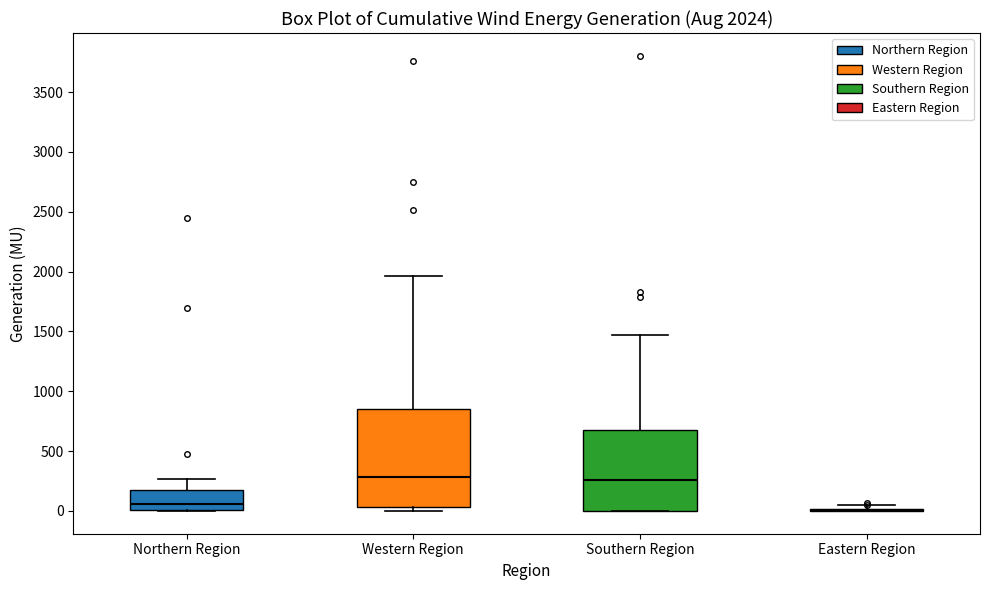

Which box is the tallest, from its lower edge to its upper edge?

Western Region